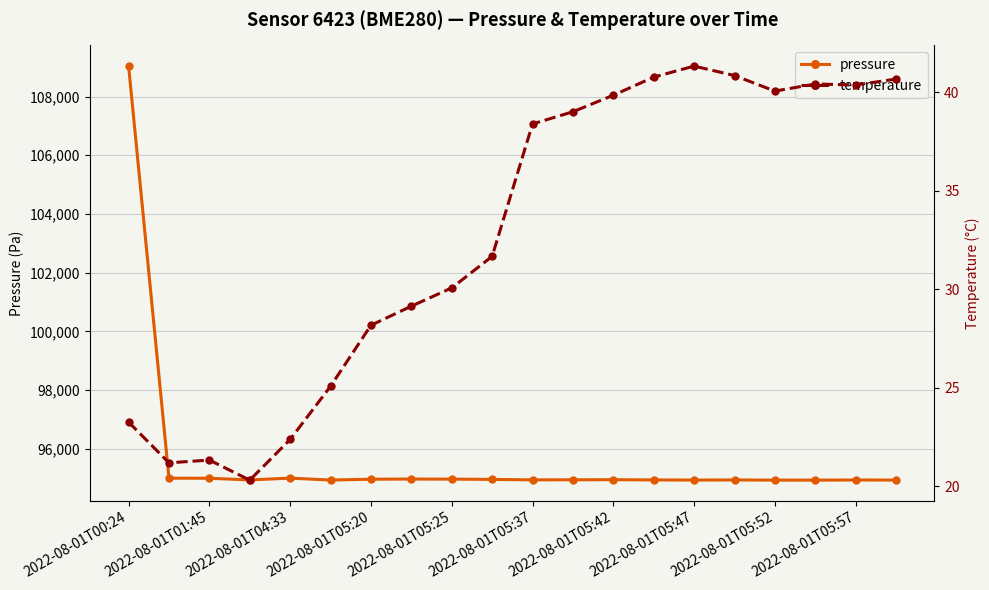

What is the highest value of the pressure series?

109038.9